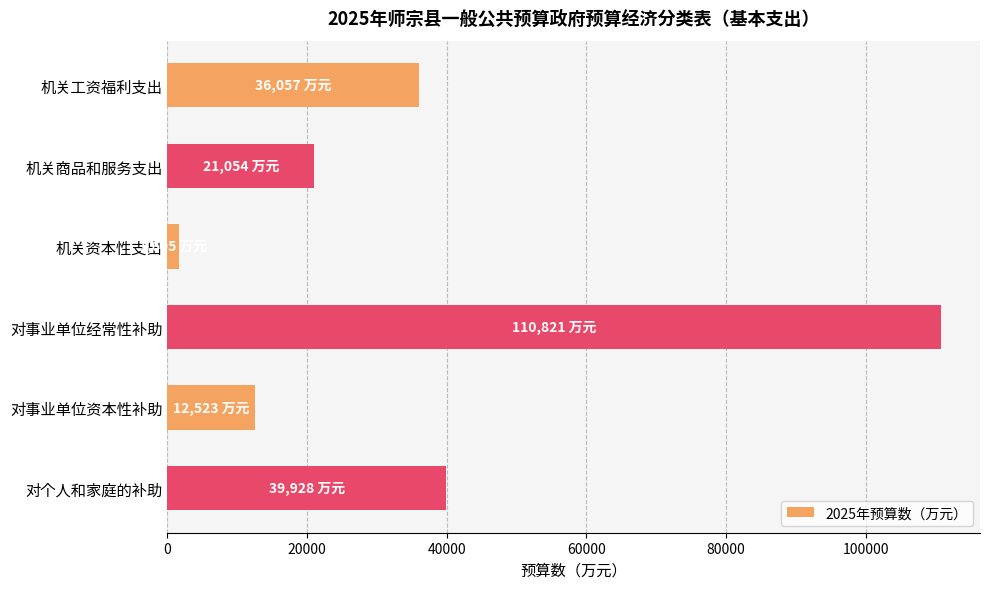

The value at 对事业单位资本性补助 is 12523. True or false?

True